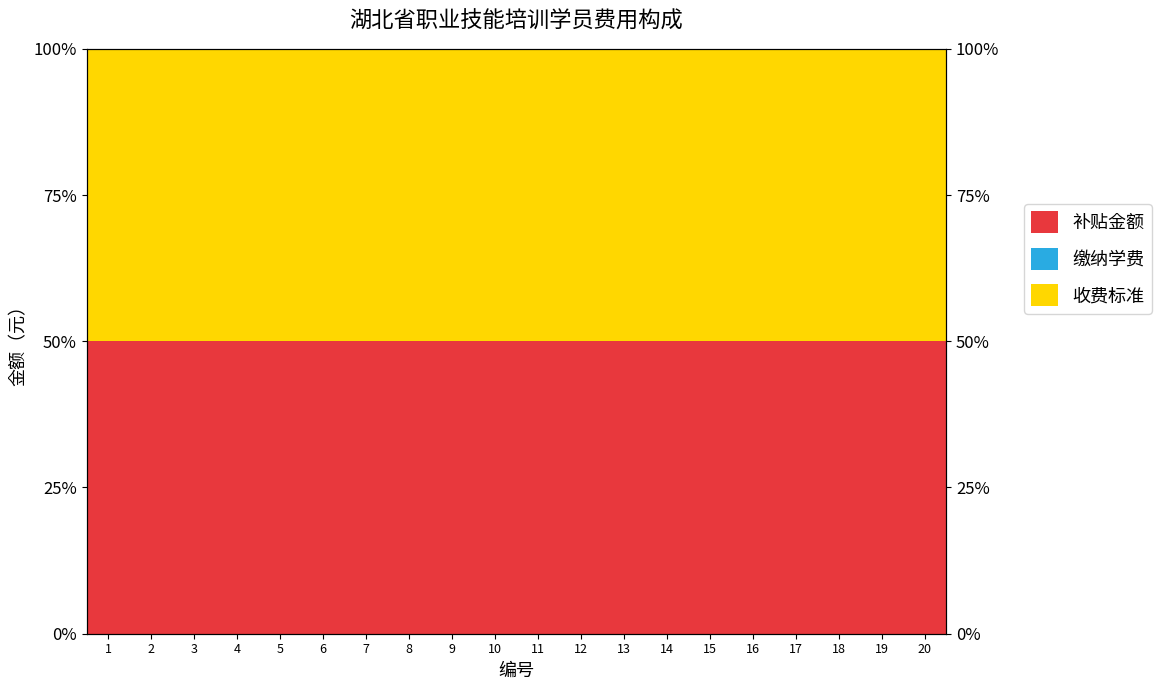

What is the sum of all 收费标准 values?

1000